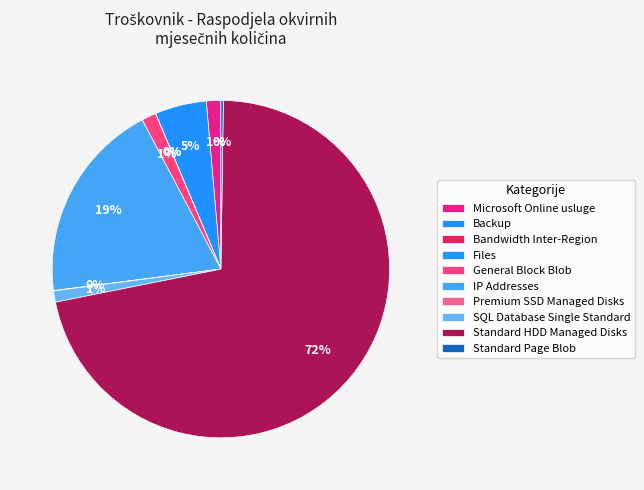

What is the change in value from General Block Blob to Standard HDD Managed Disks?

+8118.0